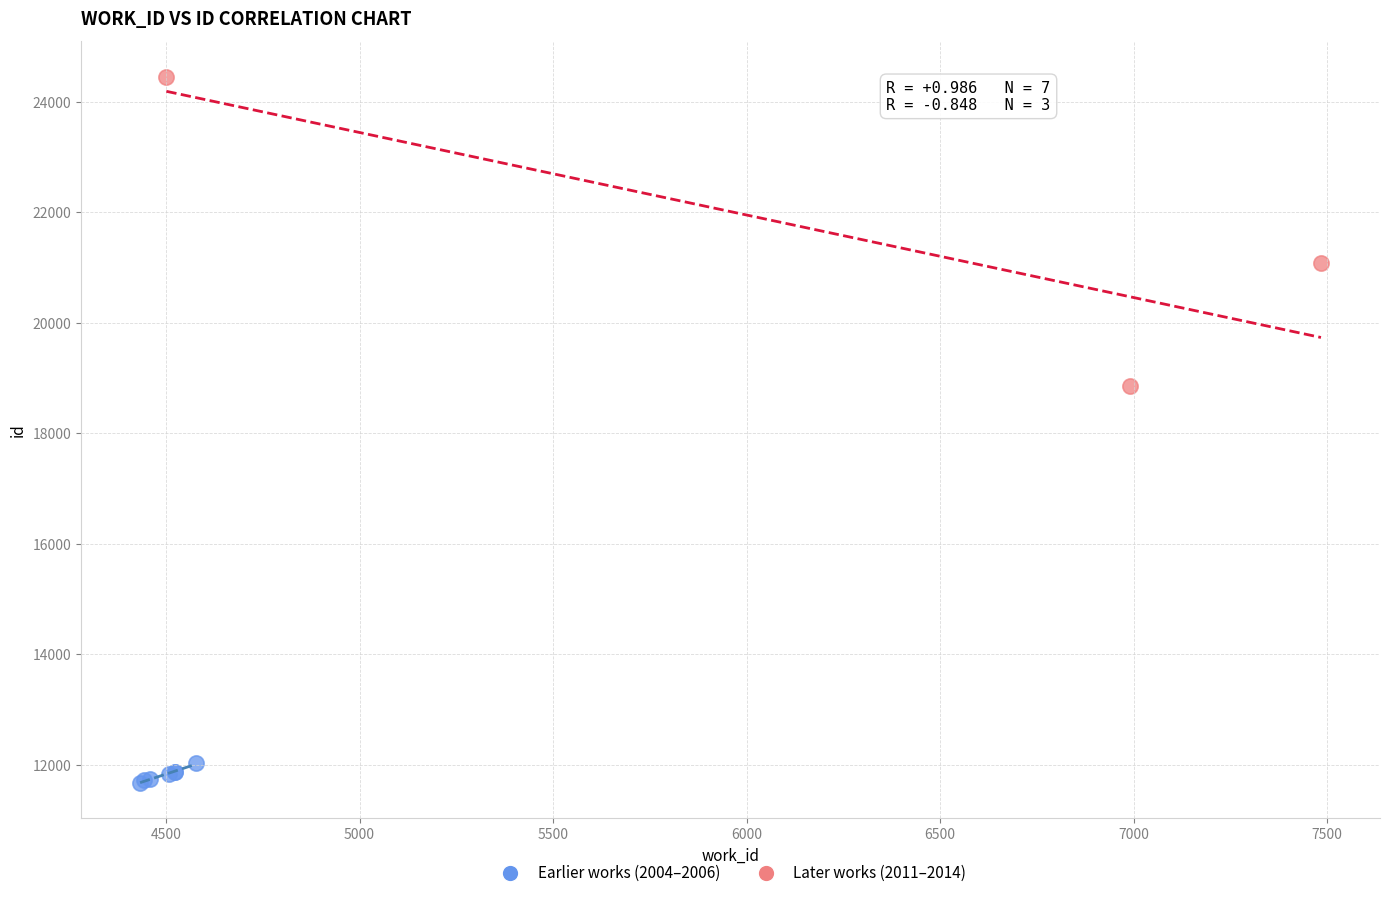

Which series has the largest Y range (max minus min)?

Later works (2011–2014)